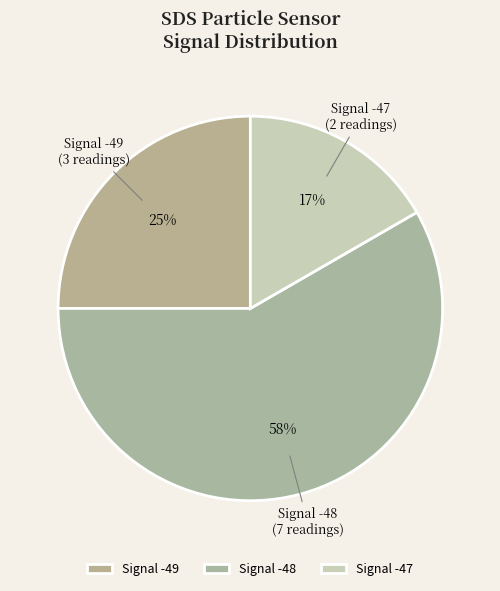

Is it true that Signal -49 is 33% of the pie?

False